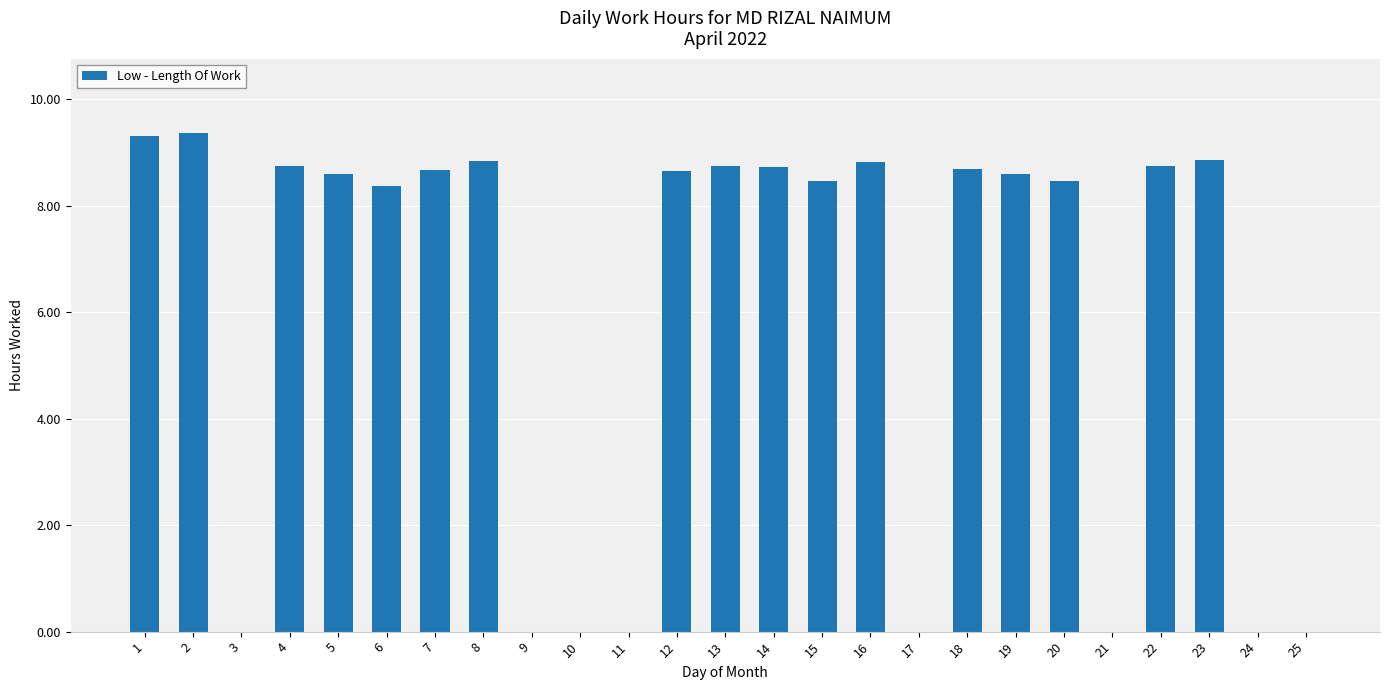

What is the sum of the values at 19 and 20?

17.1